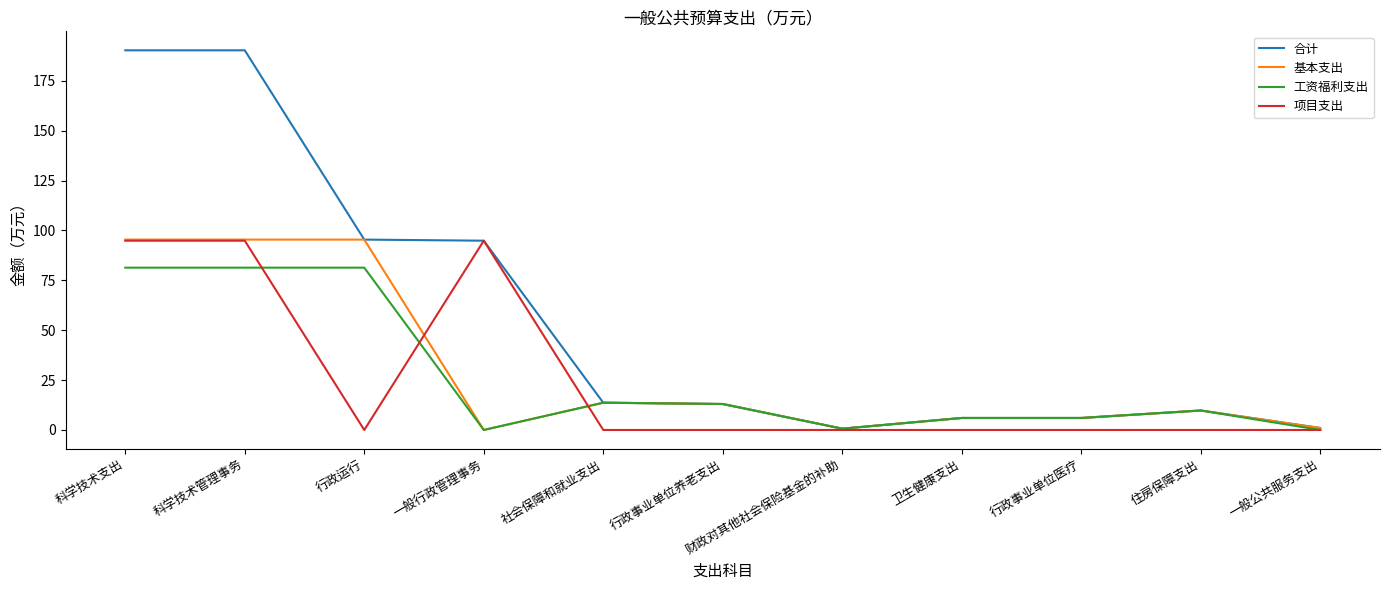

Which series has the widest spread of values?

合计